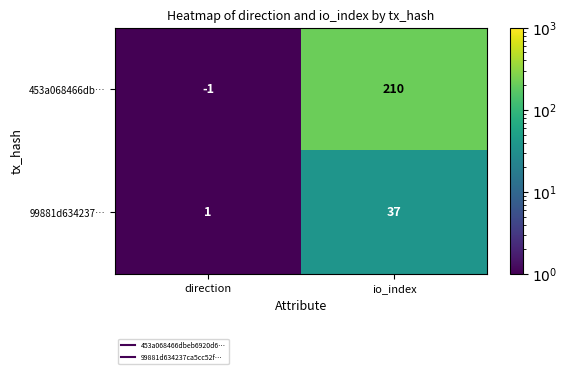

Reading left to right, list all the values displayed in this chart.

453a068466db…: direction=-1	io_index=210
99881d634237…: direction=1	io_index=37